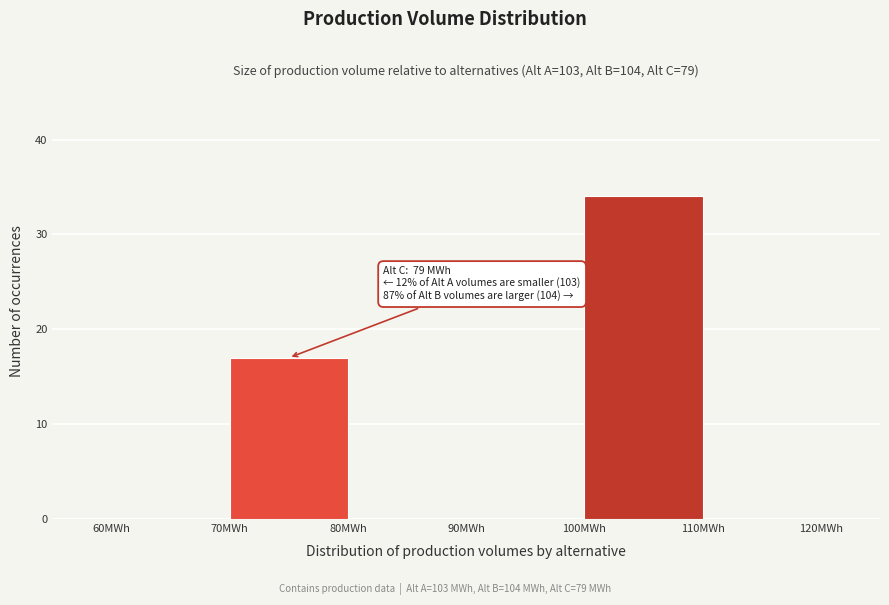

Which range on the x-axis has the tallest bar?

100 to 110